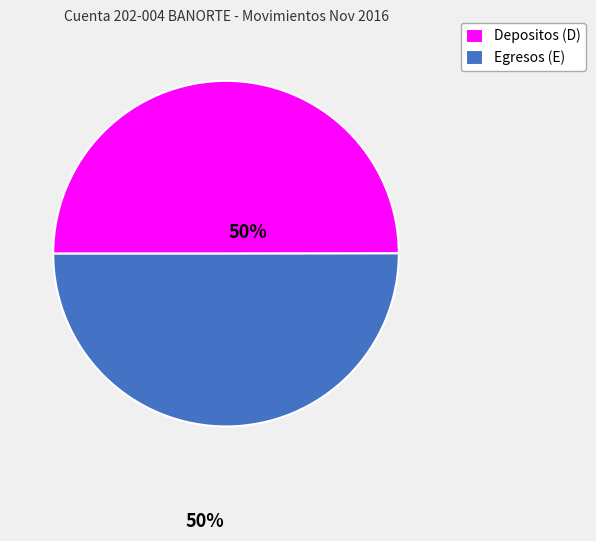

True or false: Depositos (D) accounts for 64% of the total.

False